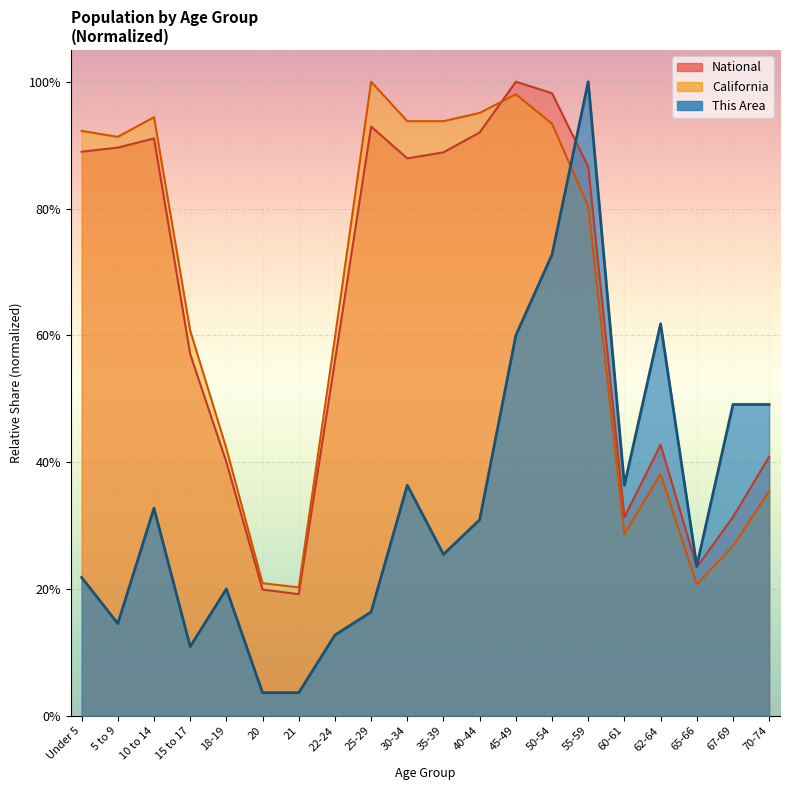

How many times do National and California cross each other?

1